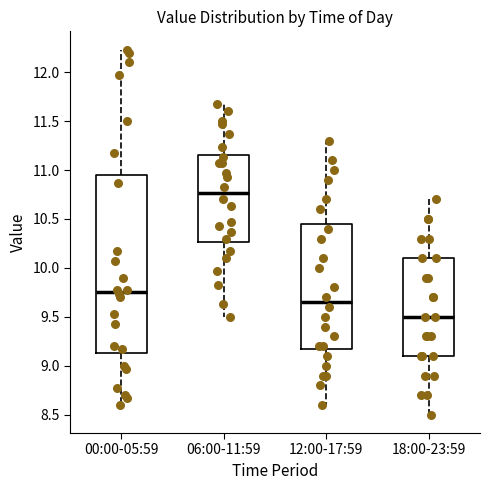

Reading left to right, read every box against the y-axis: the position of its median line, the range the box covers, and the ends of its whiskers. The values are not printed on the chart, so give them approximately, as read against the axis.

00:00-05:59: median 9.75, box 9.15 to 10.95, whiskers 8.60 to 12.25
06:00-11:59: median 10.75, box 10.25 to 11.15, whiskers 9.50 to 11.65
12:00-17:59: median 9.65, box 9.20 to 10.45, whiskers 8.60 to 11.30
18:00-23:59: median 9.50, box 9.10 to 10.10, whiskers 8.50 to 10.70